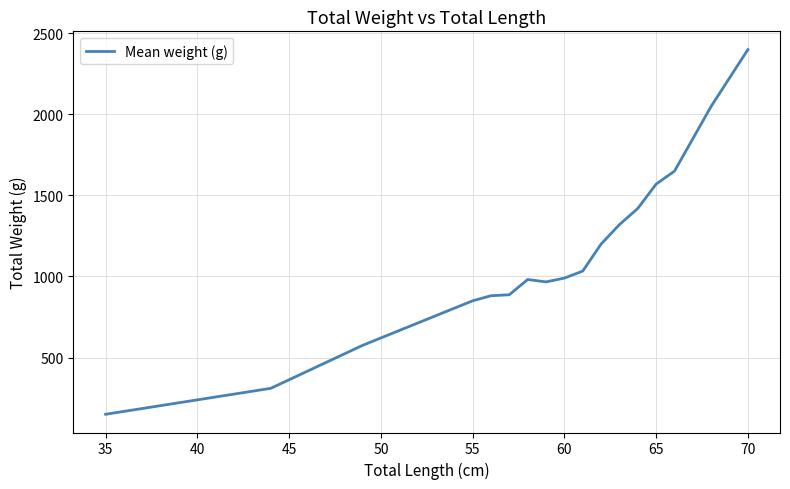

What is the difference between the maximum and minimum values?

2250.0